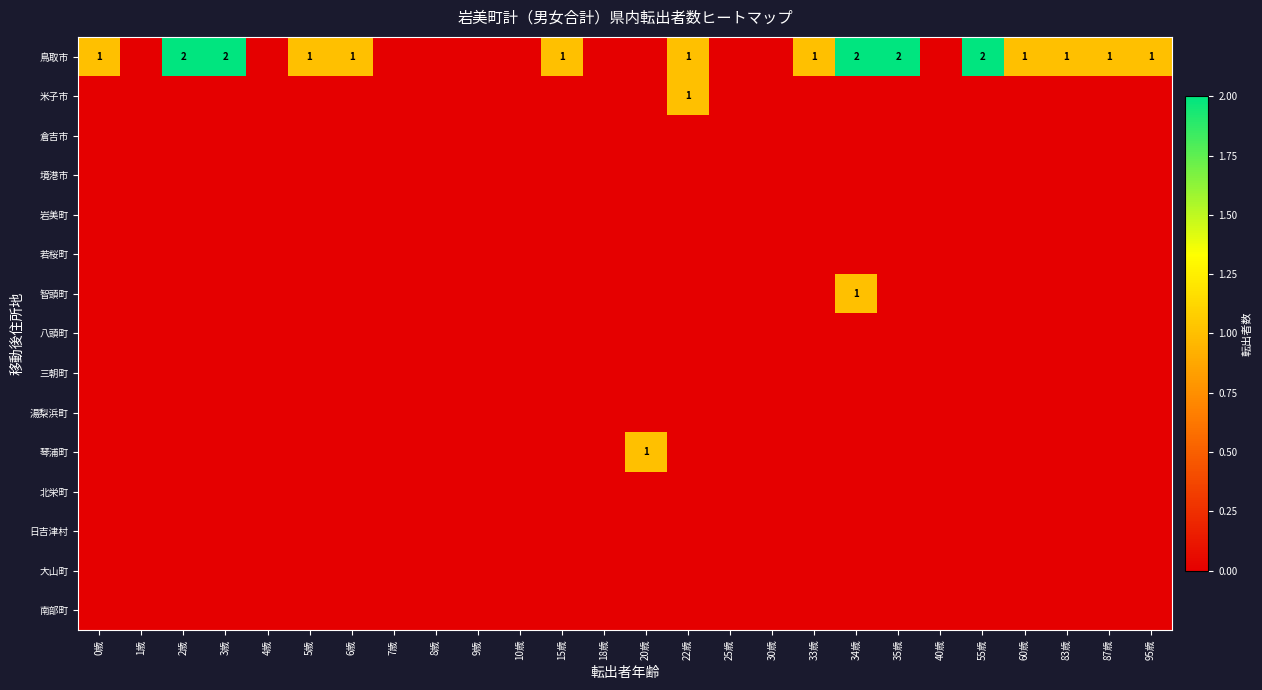

The 鳥取市 series shows 1 at 22歳. True or false?

True